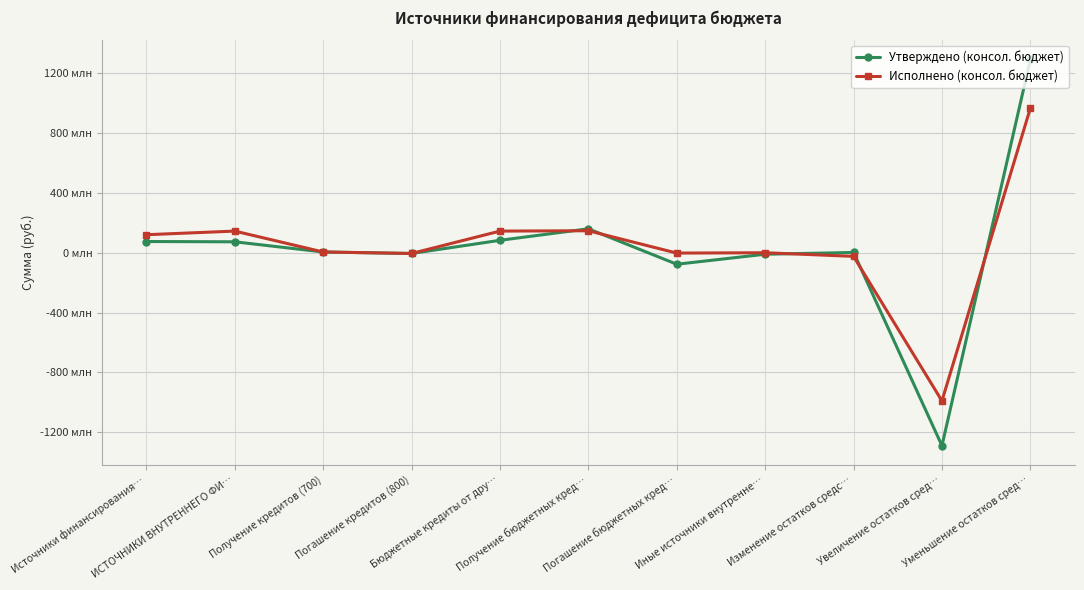

Rank the series at Бюджетные кредиты от дру… from lowest to highest value.

Утверждено (консол. бюджет), Исполнено (консол. бюджет)